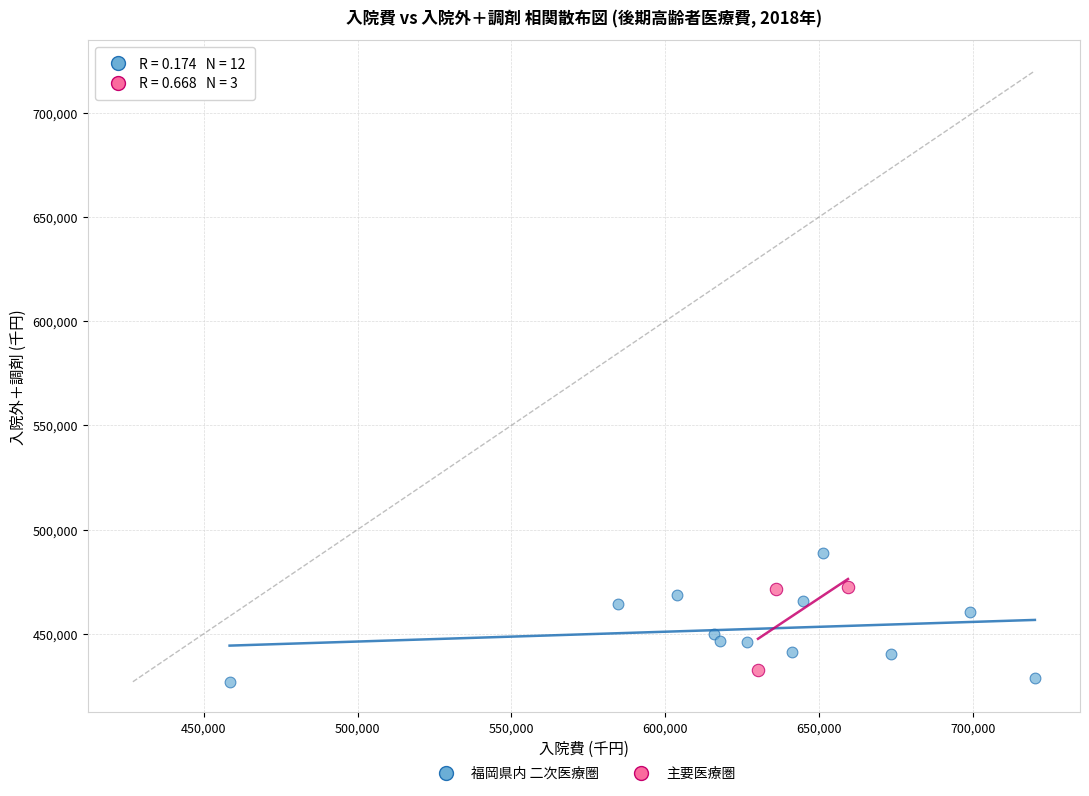

Which series has the largest Y range (max minus min)?

福岡県内 二次医療圏